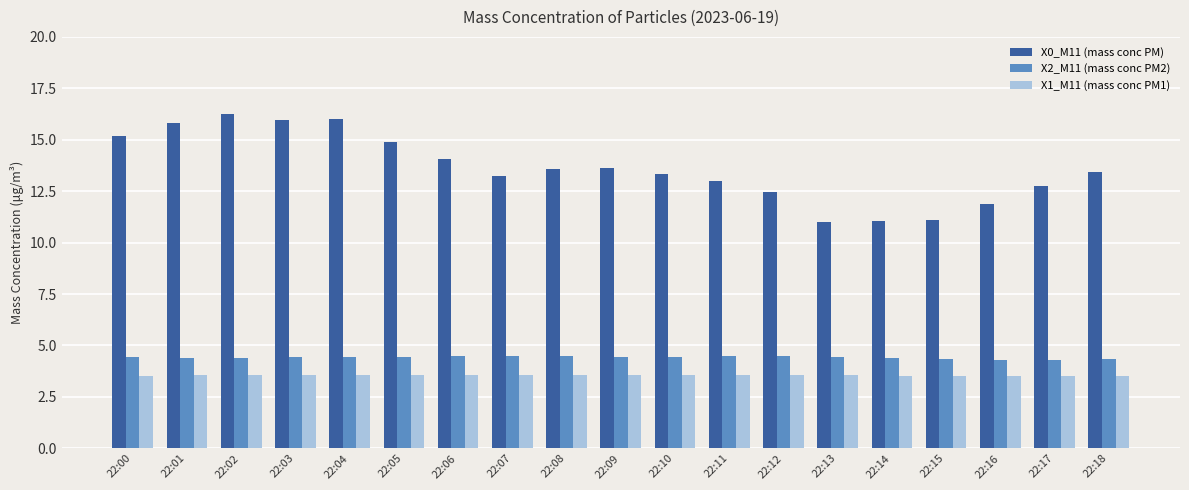

What value does the X0_M11 (mass conc PM) series have at 22:07?

13.2